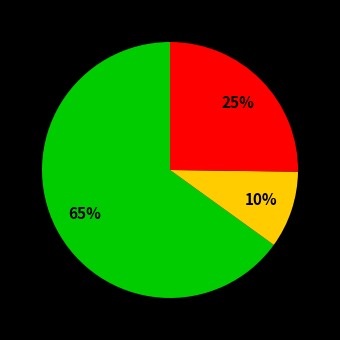

Is there a majority slice in this chart?

Yes